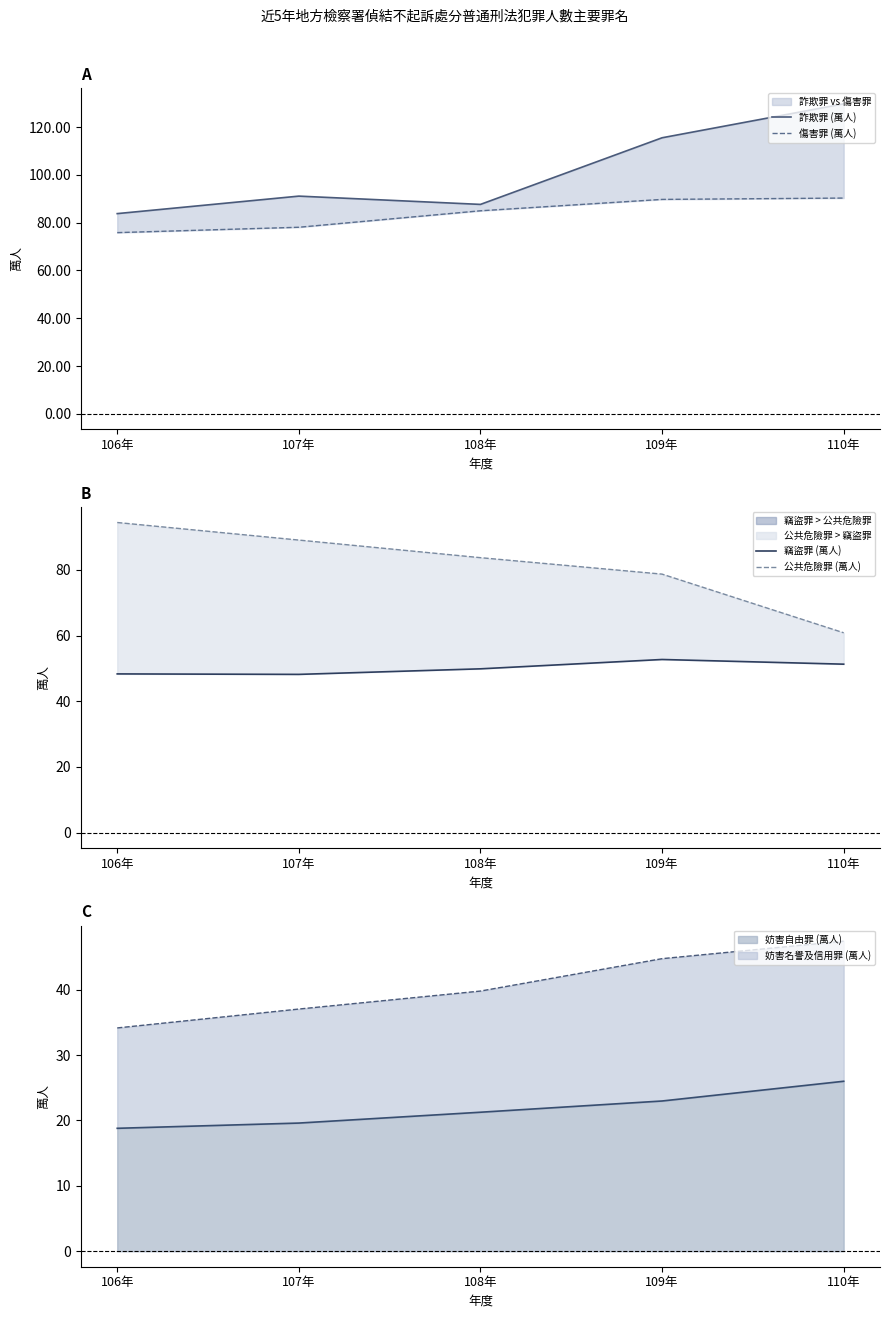

True or false: 竊盜罪 (萬人) has more than 1 interior local peaks.

False